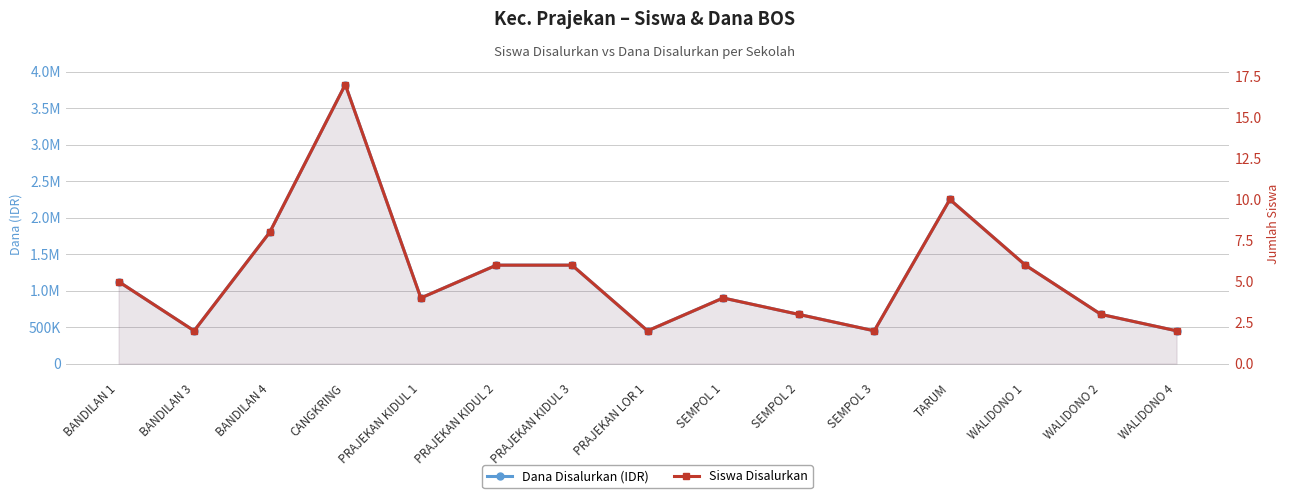

Is the value of Siswa Disalurkan at PRAJEKAN LOR 1 greater than the value of Dana Disalurkan (IDR) at CANGKRING?

No